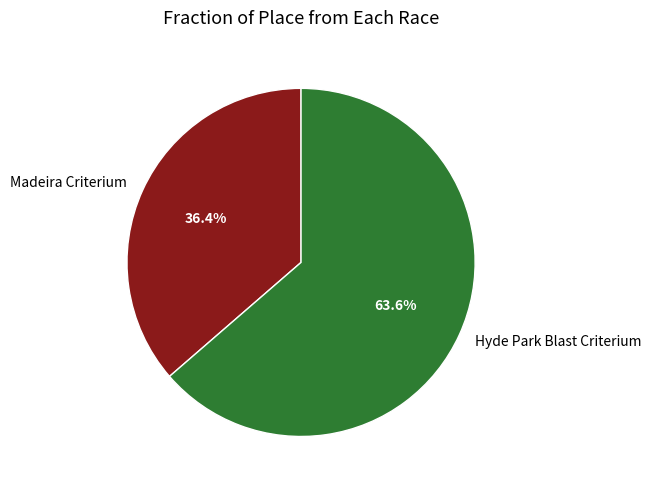

Count the number of slices in the pie.

2